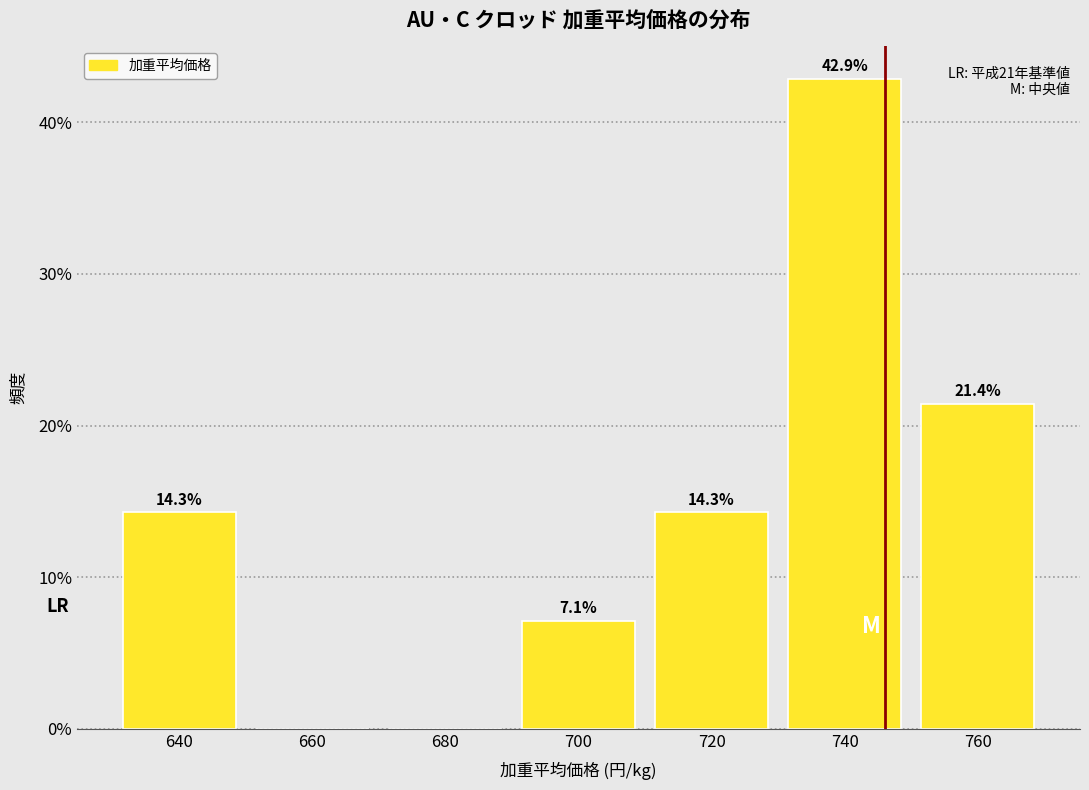

Reading right to left, extract all data points from this chart.

760=21.4	740=42.9	720=14.3	700=7.1	680=0.0	660=0.0	640=14.3